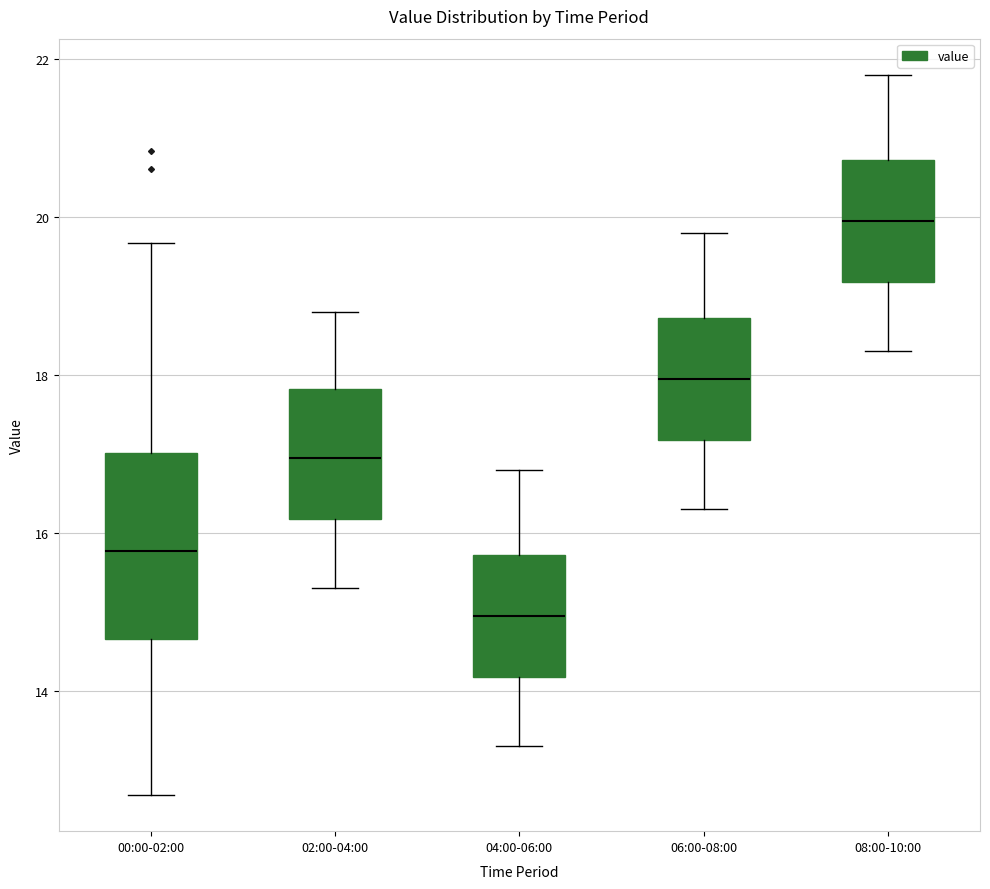

Reading left to right, transcribe this box plot: for each box, give where its median line is, the range the box spans, and where its two whiskers end, as read against the y-axis. The values are not printed on the chart, so give them approximately, as read against the axis.

00:00-02:00: median 15.8, box 14.6 to 17.0, whiskers 12.6 to 19.6
02:00-04:00: median 17.0, box 16.2 to 17.8, whiskers 15.4 to 18.8
04:00-06:00: median 15.0, box 14.2 to 15.8, whiskers 13.4 to 16.8
06:00-08:00: median 18.0, box 17.2 to 18.8, whiskers 16.4 to 19.8
08:00-10:00: median 20.0, box 19.2 to 20.8, whiskers 18.4 to 21.8